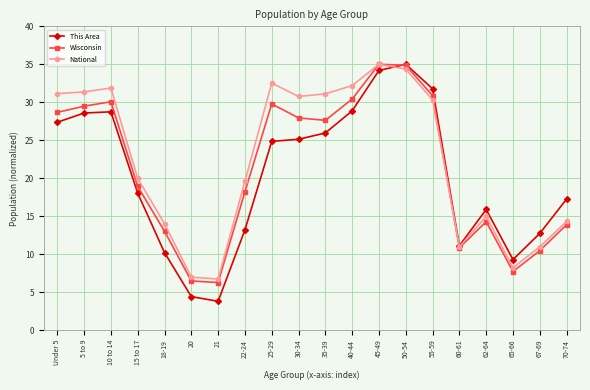

Which series has the largest range (max minus min)?

This Area